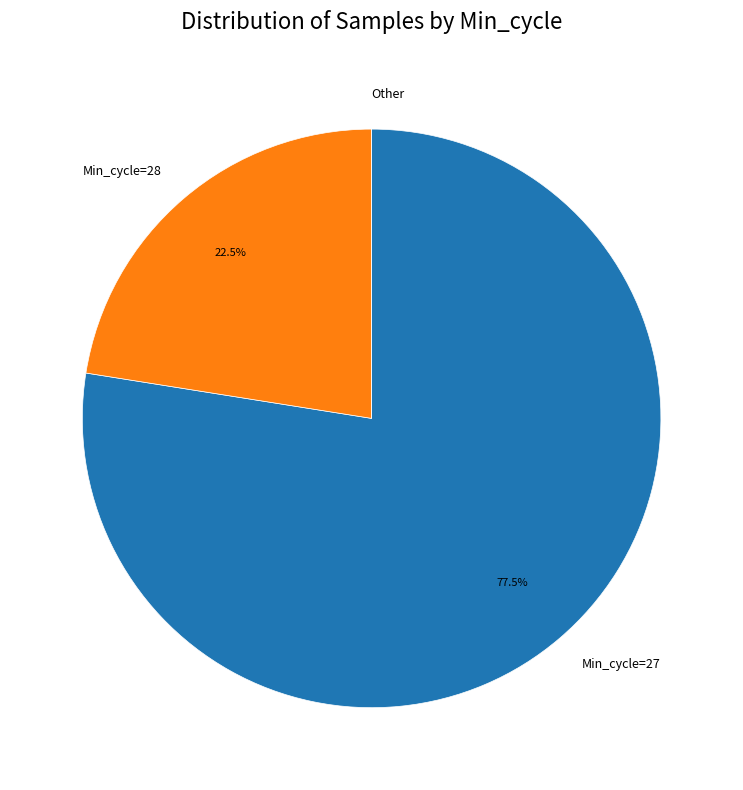

What percentage is NOT represented by Min_cycle=28?

77.5%